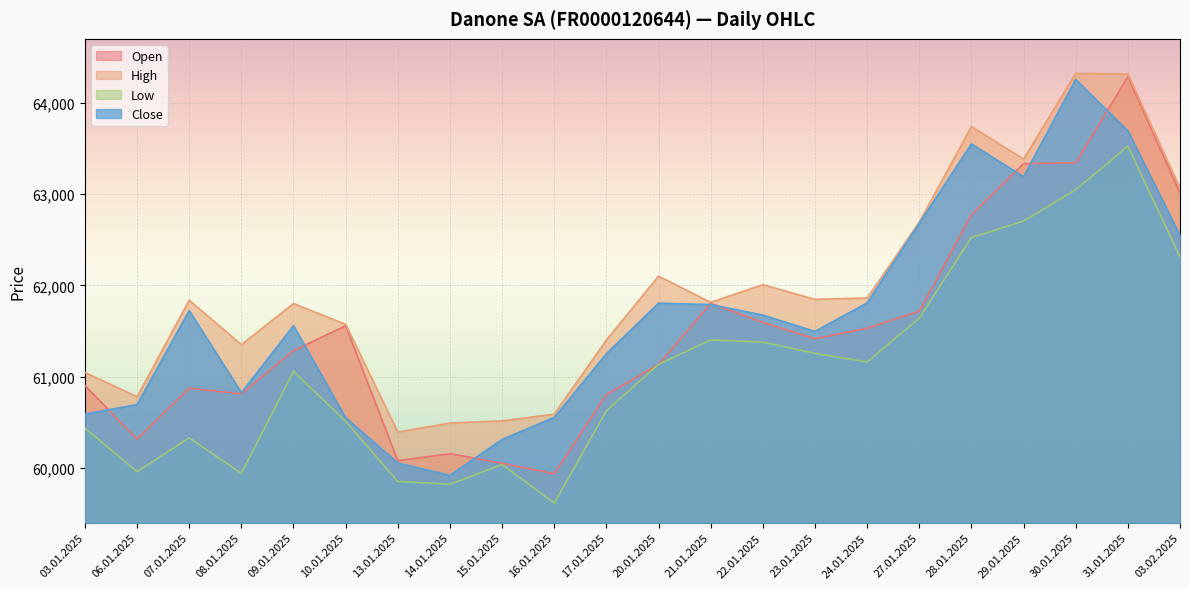

True or false: High and Open intersect in this chart.

False